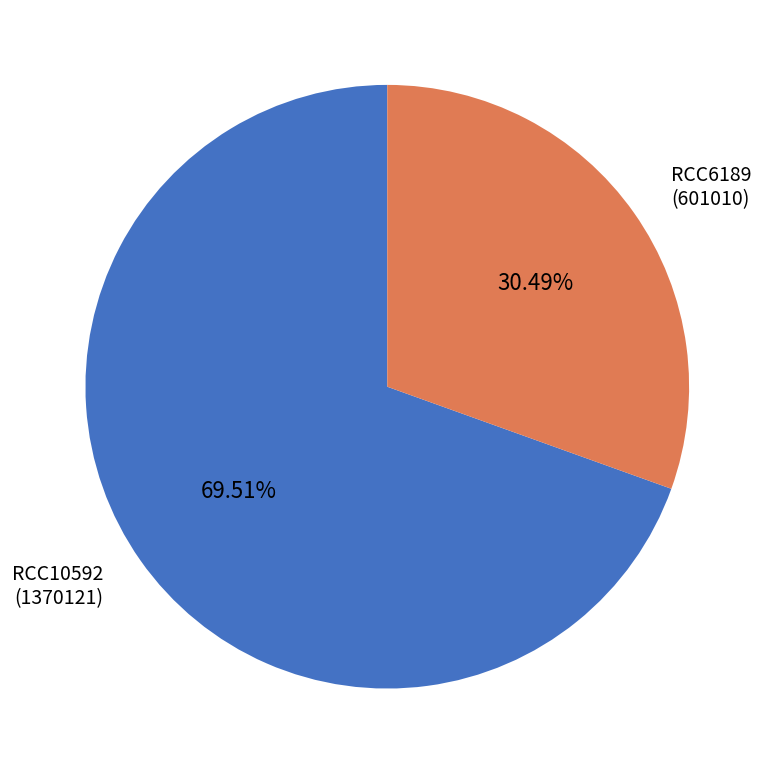

Is the sum of RCC6189 and RCC10592 greater than half?

Yes